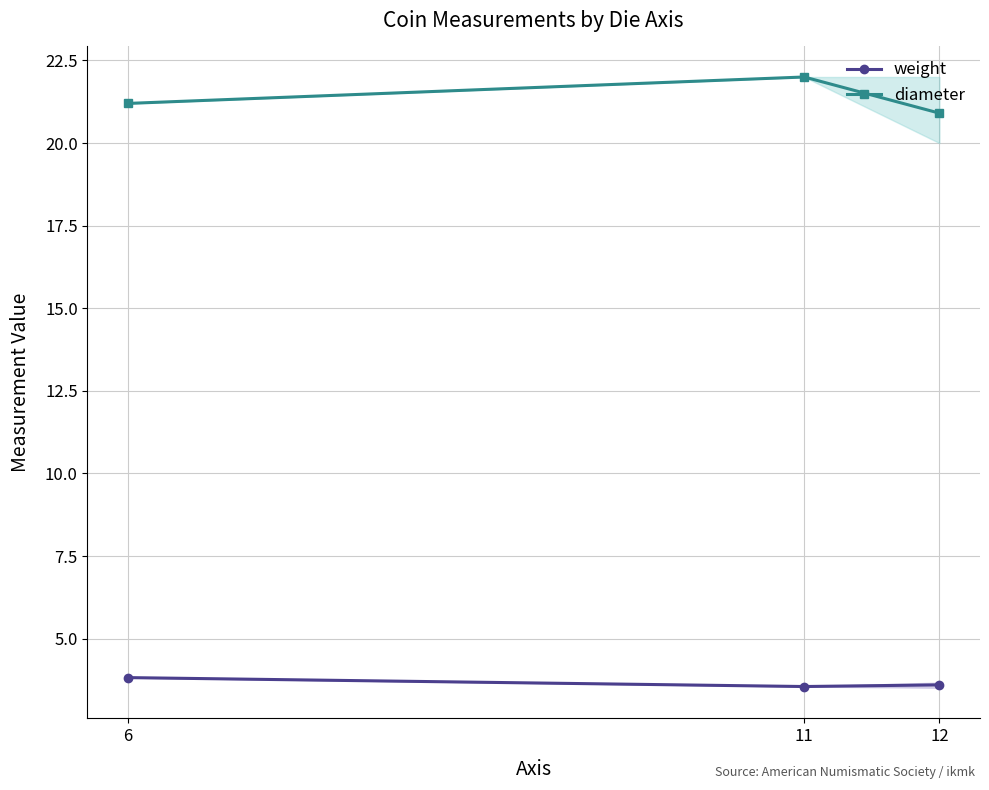

What is the sum of all weight values?

11.0